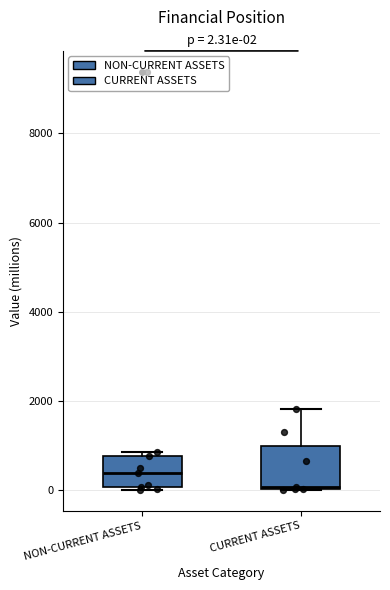

Which box is the tallest, from its lower edge to its upper edge?

CURRENT ASSETS